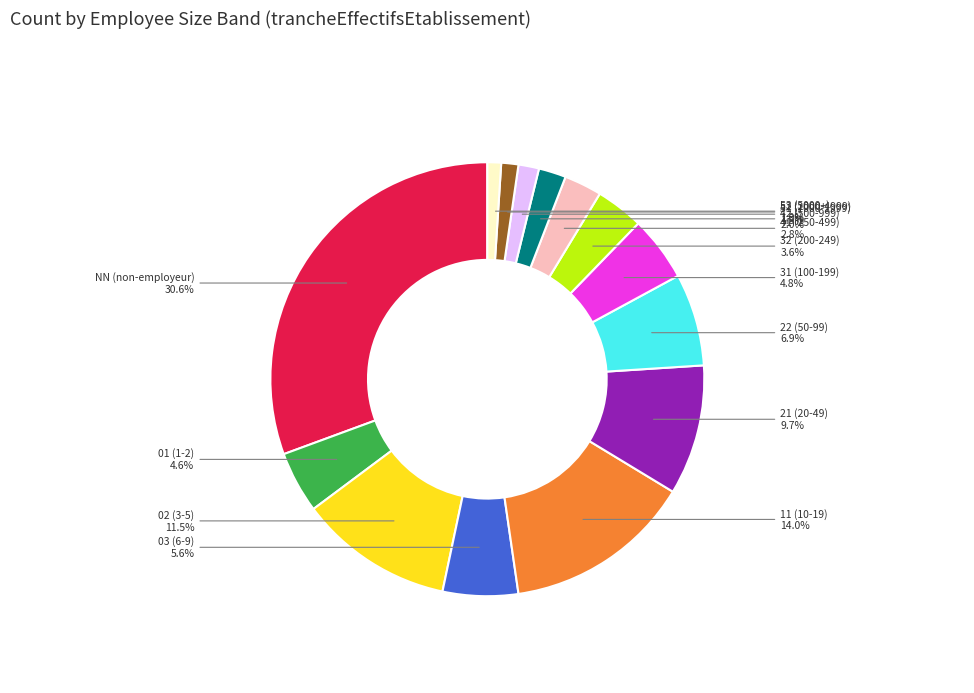

What percentage is NOT represented by 21 (20-49)?

90.3%